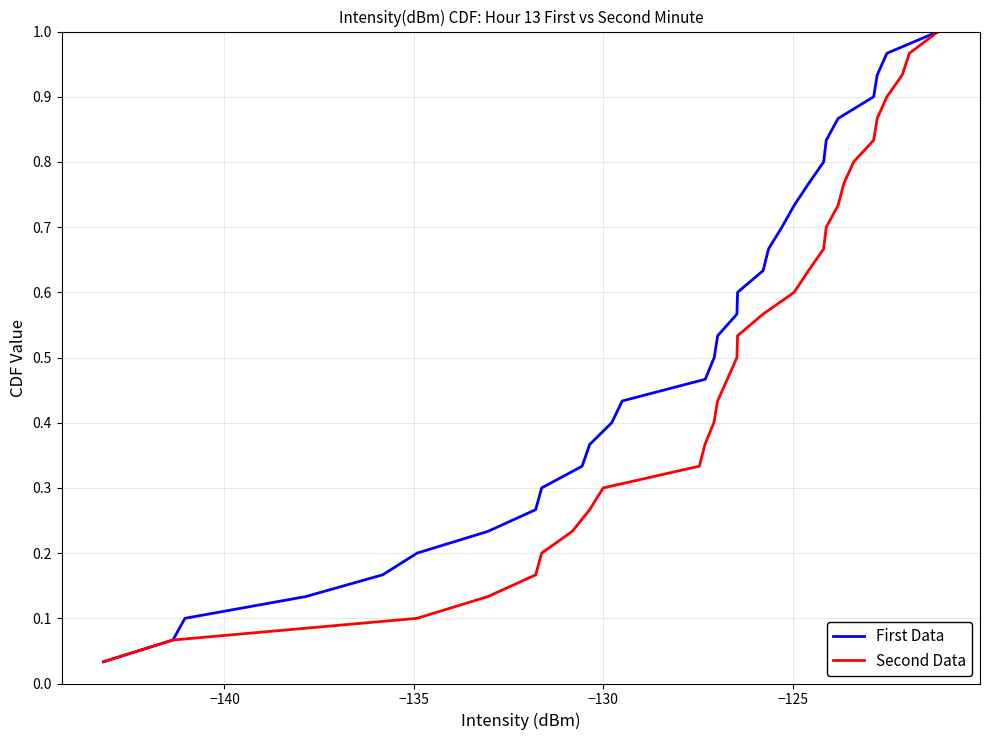

What is the sum of all Second Data values?

15.5